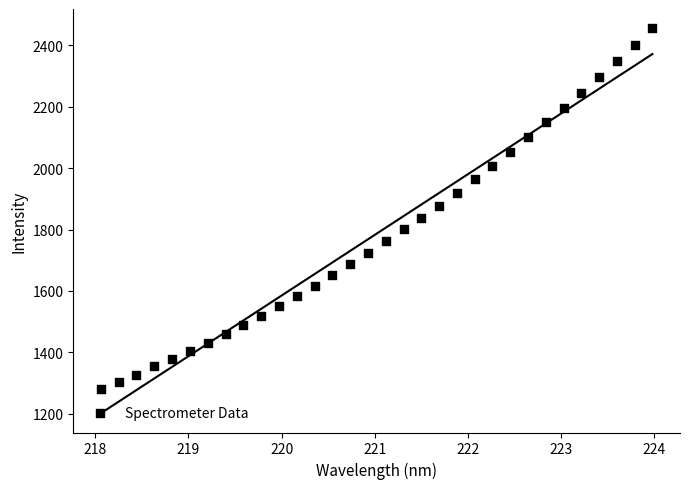

What is the range of X values (max minus min)?

5.9